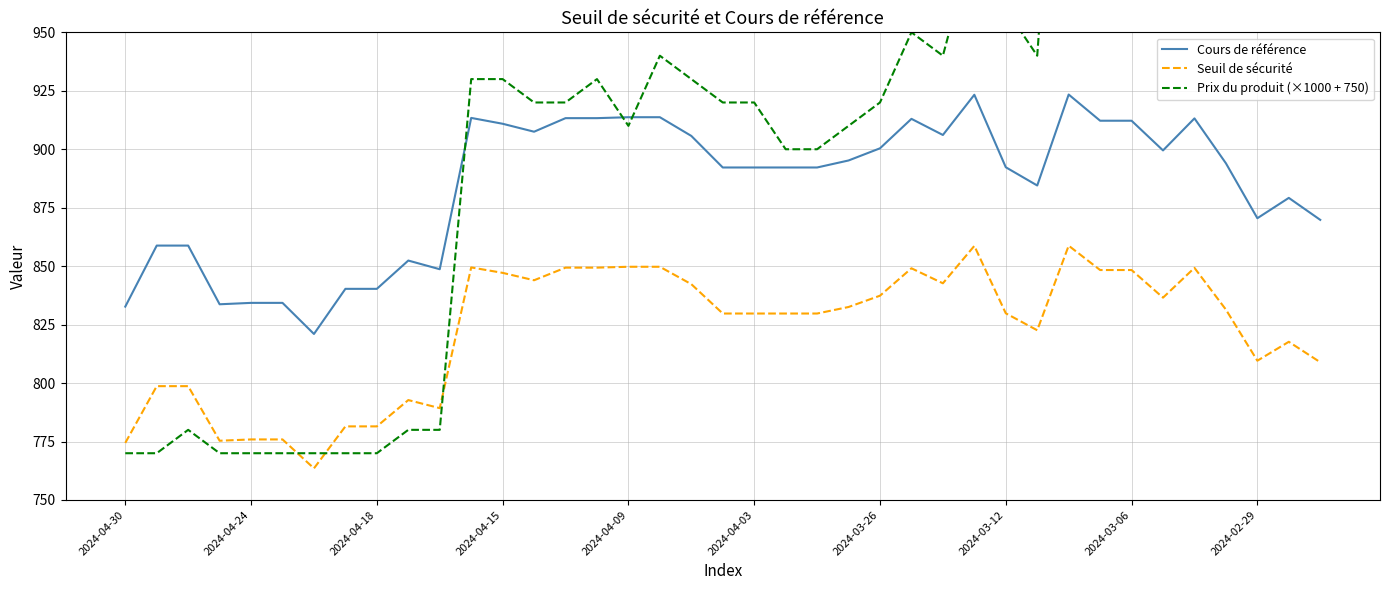

True or false: Prix du produit (×1000 + 750) and Seuil de sécurité cross at least once.

True